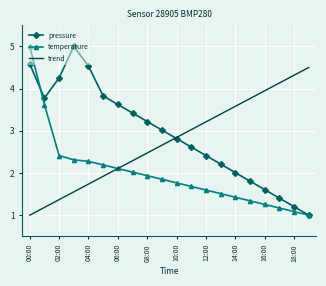

List the series in order of their overall mean, lowest first.

temperature, trend, pressure